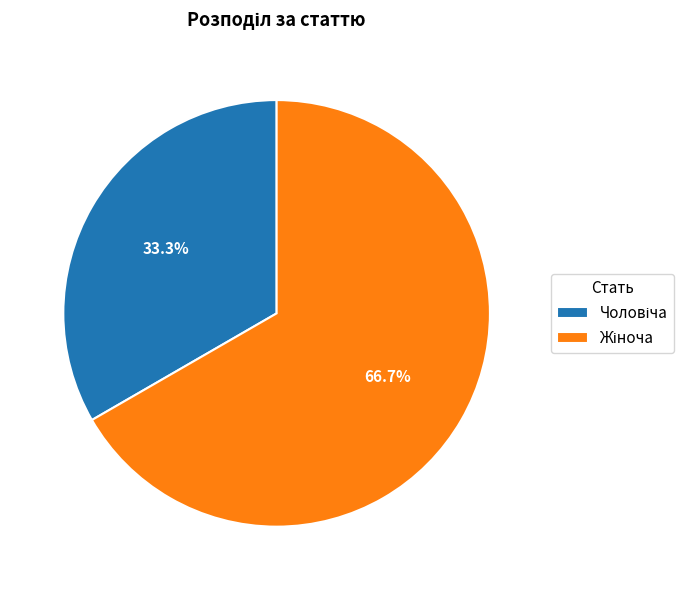

Count the number of slices in the pie.

2